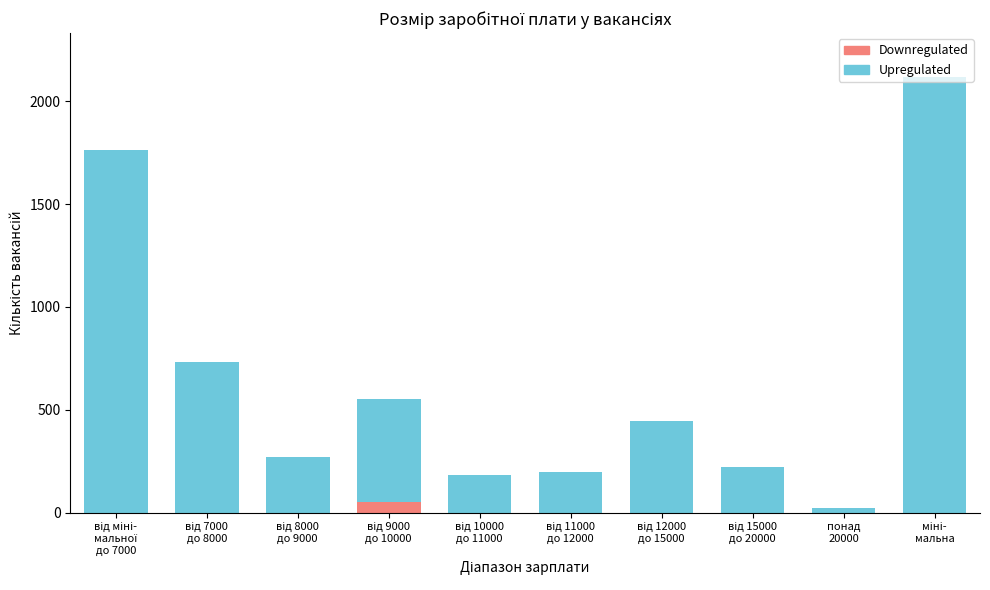

What is the label of the 3rd bar from the left?

від 8000
до 9000